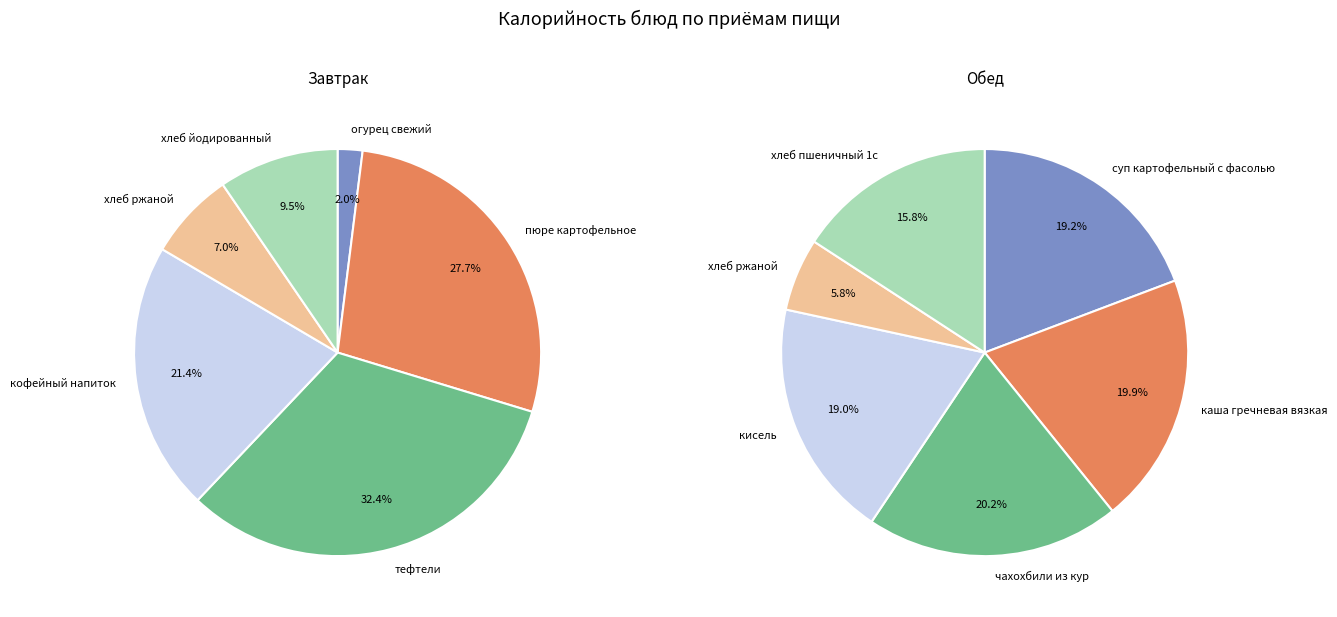

Between 0 and 2, which series saw the biggest shift?

Завтрак